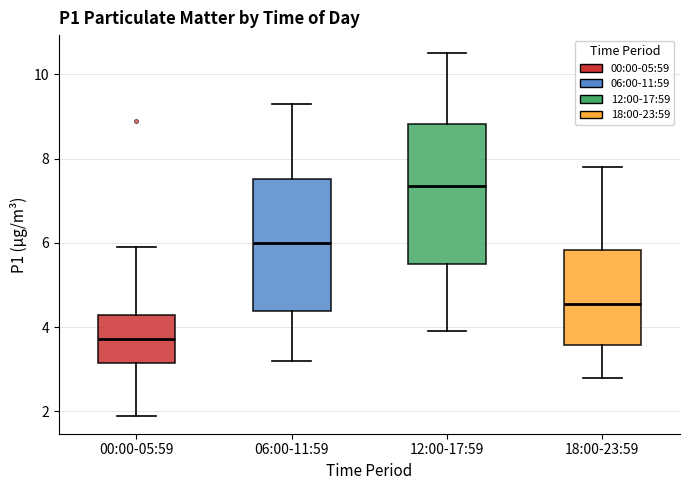

Where does the lower whisker of the box for 12:00-17:59 end on the y-axis? The values are not printed on the chart, so give them approximately, as read against the axis.

4.0